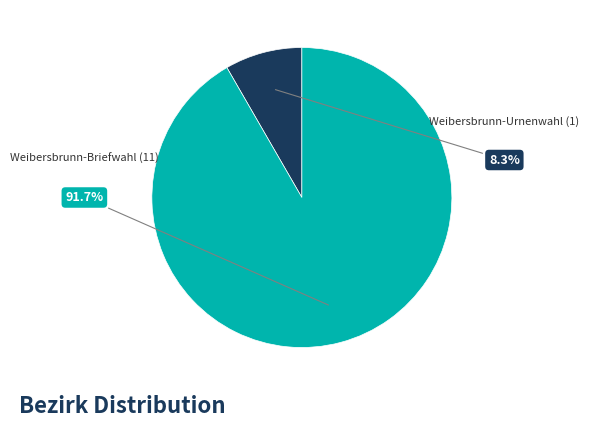

Is the sum of Weibersbrunn-Briefwahl (11) and Weibersbrunn-Urnenwahl (1) greater than half?

Yes